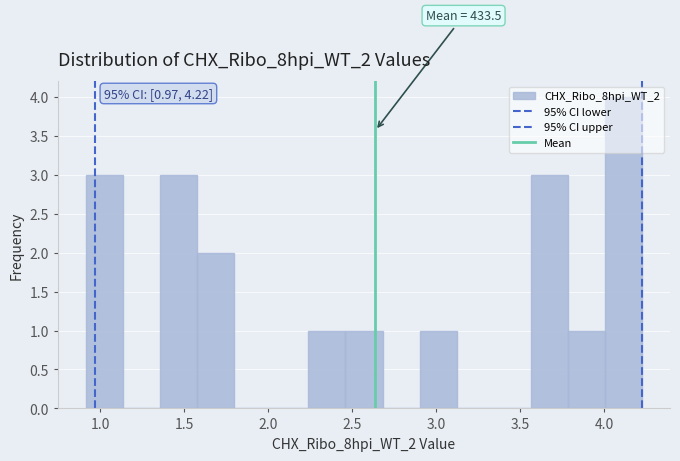

Which range on the x-axis has the tallest bar?

4.00 to 4.20